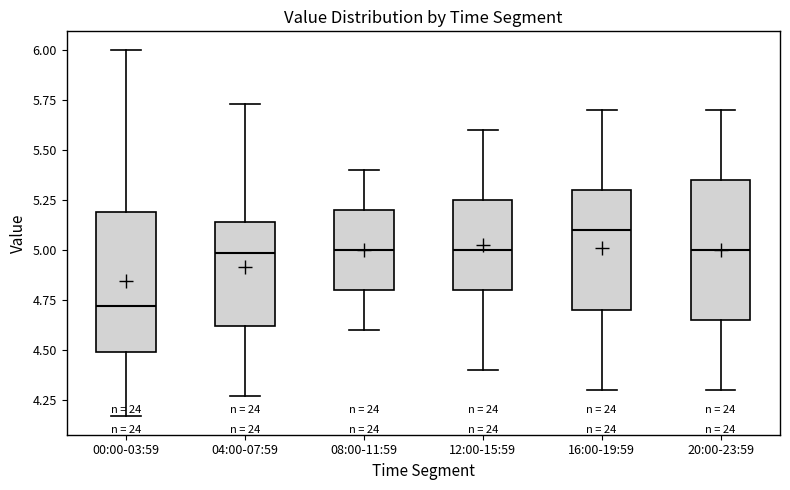

Reading left to right, read every box against the y-axis: the position of its median line, the range the box covers, and the ends of its whiskers. The values are not printed on the chart, so give them approximately, as read against the axis.

00:00-03:59: median 4.70, box 4.50 to 5.20, whiskers 4.15 to 6.00
04:00-07:59: median 5.00, box 4.60 to 5.15, whiskers 4.25 to 5.75
08:00-11:59: median 5.00, box 4.80 to 5.20, whiskers 4.60 to 5.40
12:00-15:59: median 5.00, box 4.80 to 5.25, whiskers 4.40 to 5.60
16:00-19:59: median 5.10, box 4.70 to 5.30, whiskers 4.30 to 5.70
20:00-23:59: median 5.00, box 4.65 to 5.35, whiskers 4.30 to 5.70